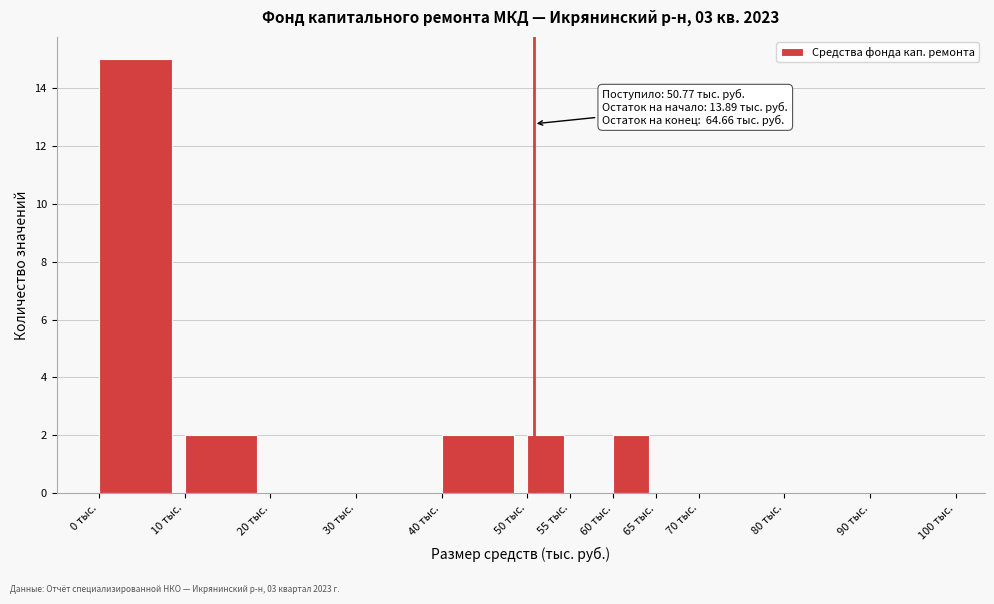

Over which range of the x-axis is the bar tallest?

0 to 10